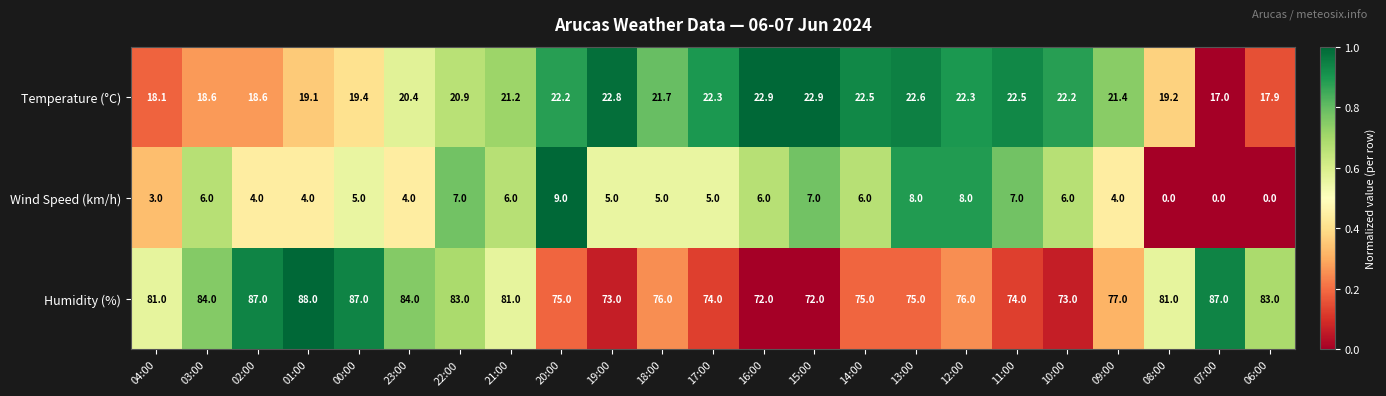

The value of Humidity (%) at 16:00 is 72.0. True or false?

True